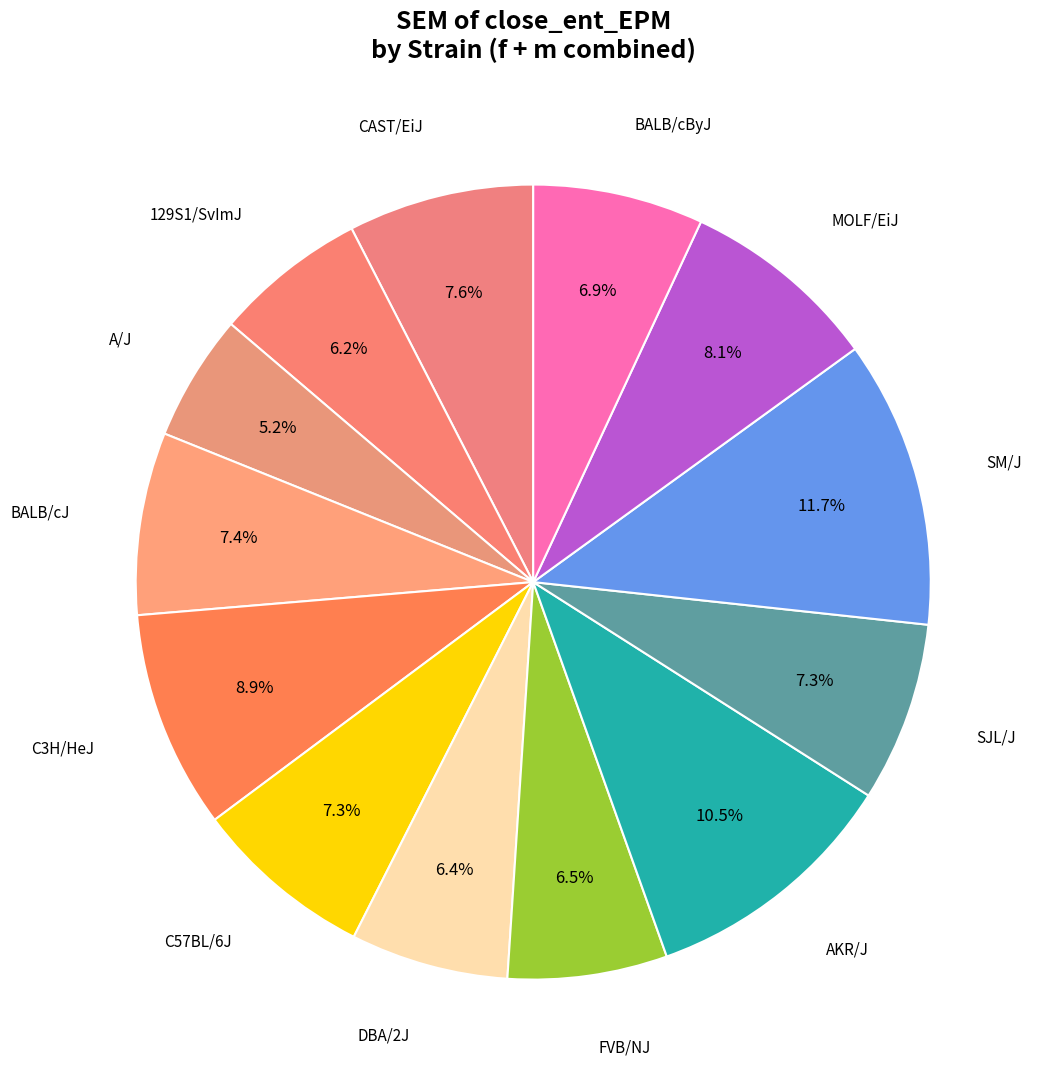

How many segments does this pie chart have?

13